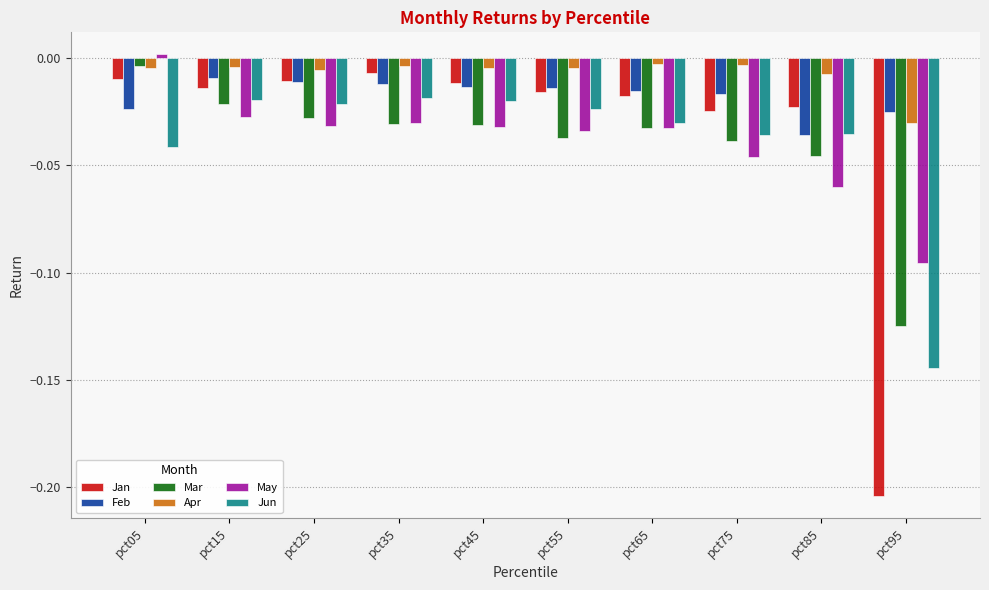

The Jun series shows -0.0 at pct25. True or false?

True